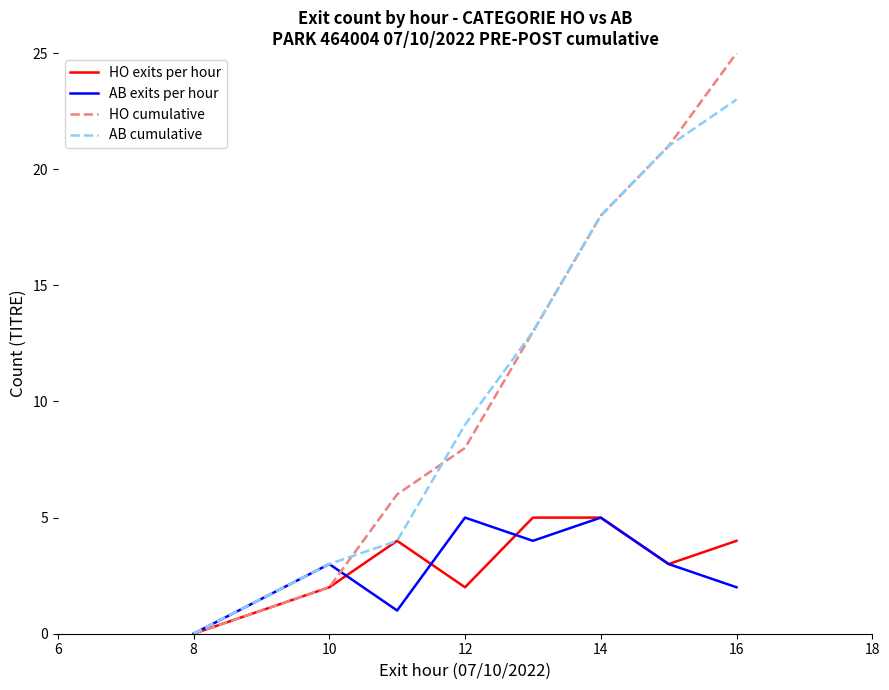

Which series has the largest total across all categories?

HO cumulative